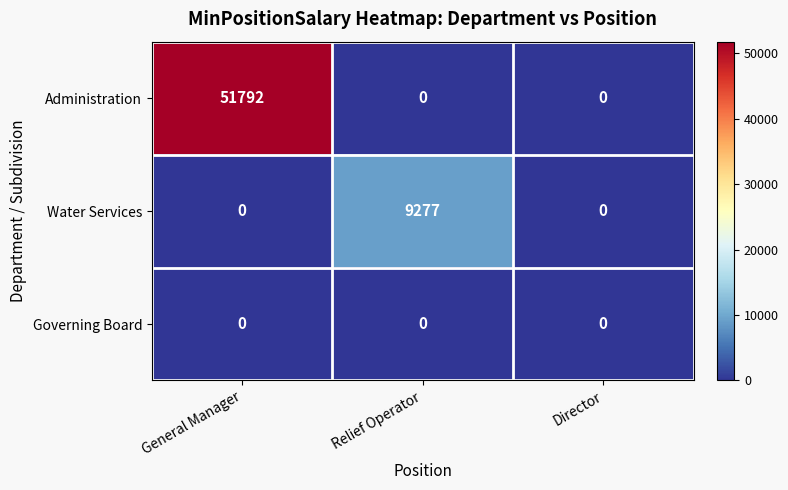

Count the Water Services values in the range 0 to 9277.

3